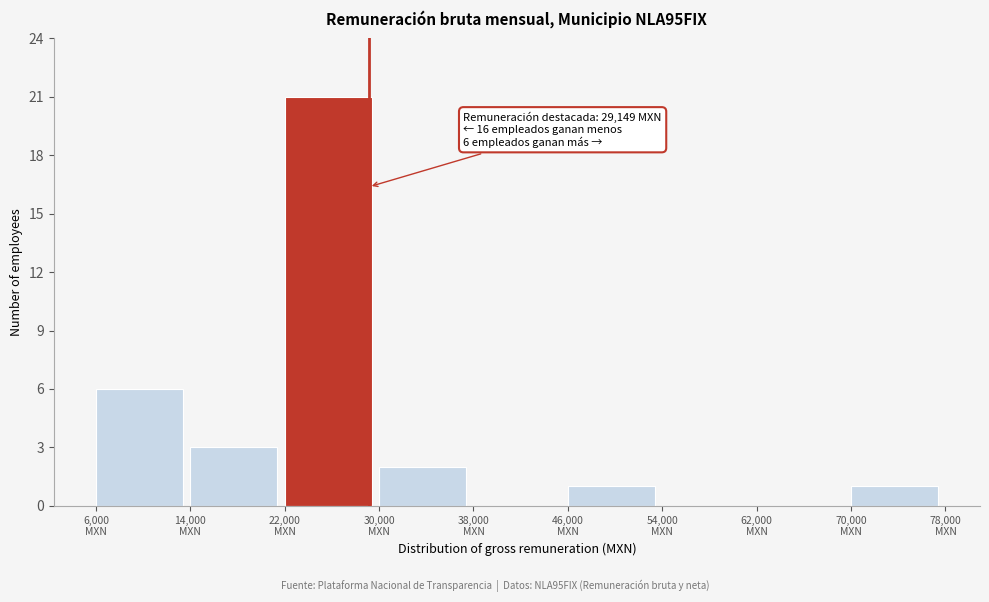

Over which range of the x-axis is the bar tallest?

22000 to 30000